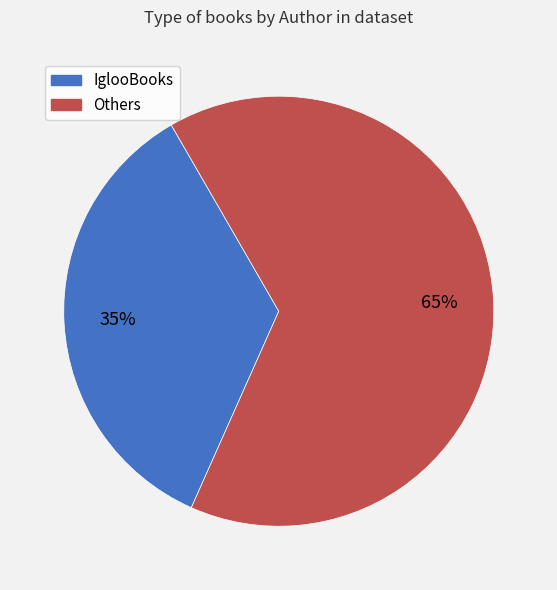

Does any single category account for the majority?

Yes